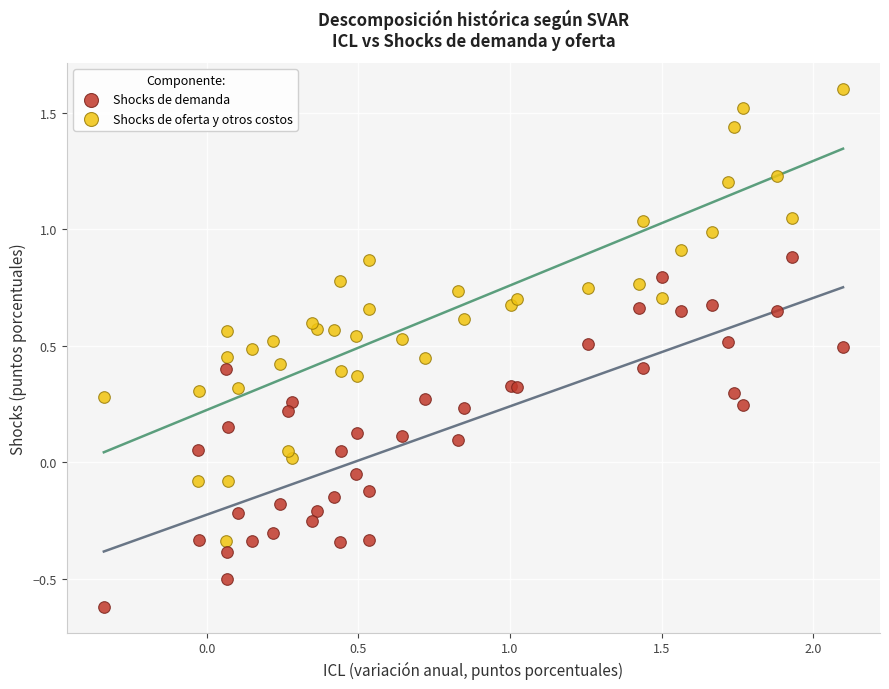

Which series has the widest spread of Y values?

Shocks de oferta y otros costos